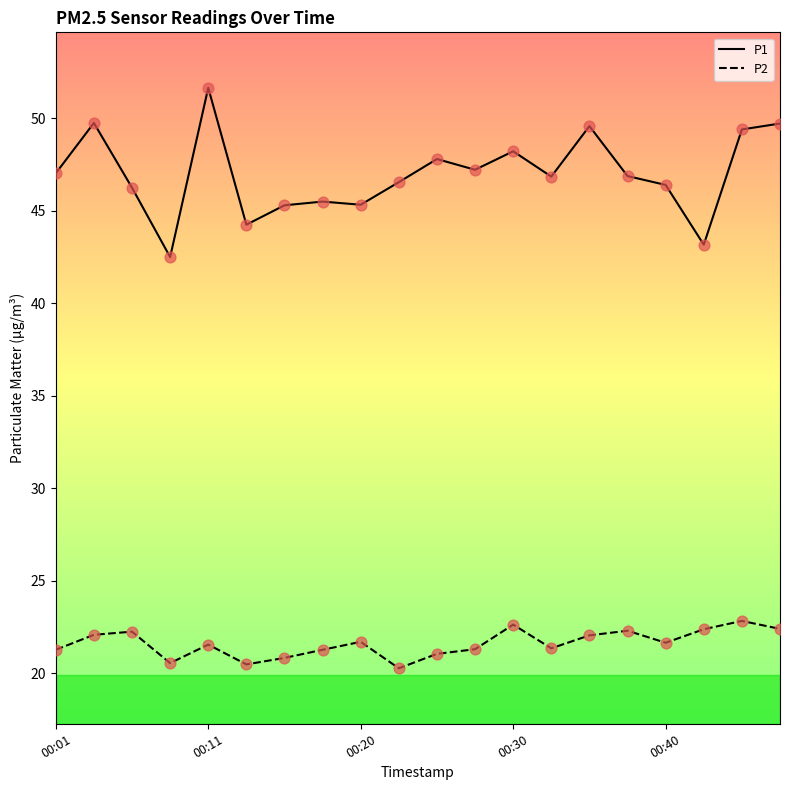

Which series has the largest total across all categories?

P1